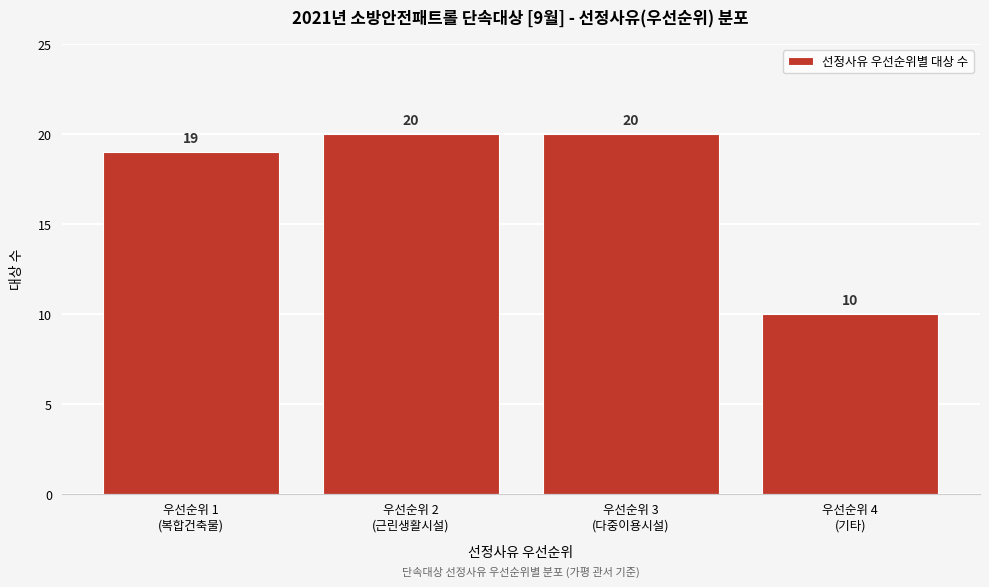

Reading right to left, transcribe all the data shown in this chart.

10	20	20	19